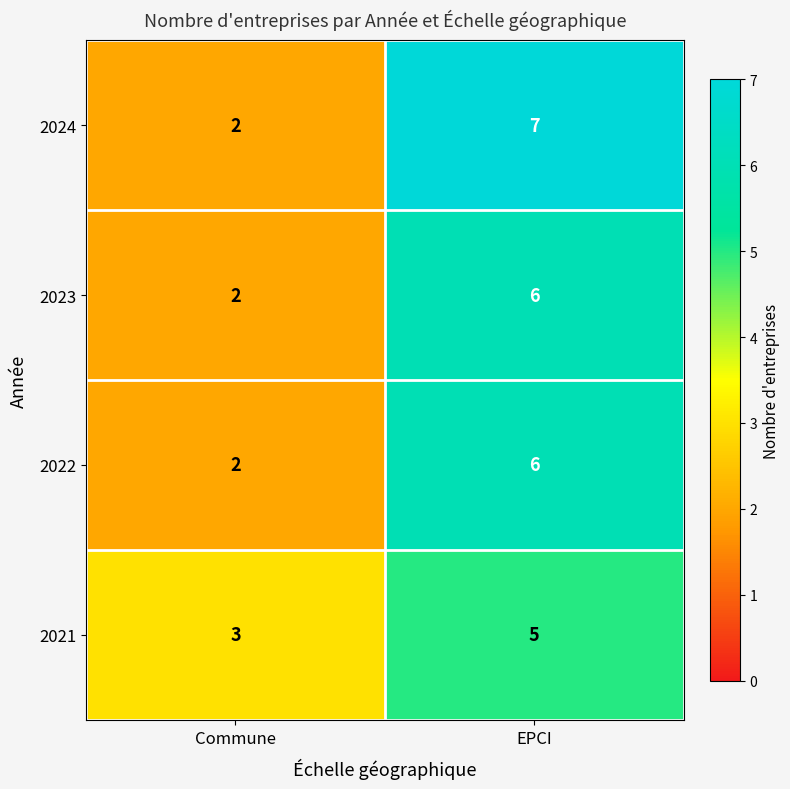

Rank the categories by 2023 value from highest to lowest.

EPCI, Commune